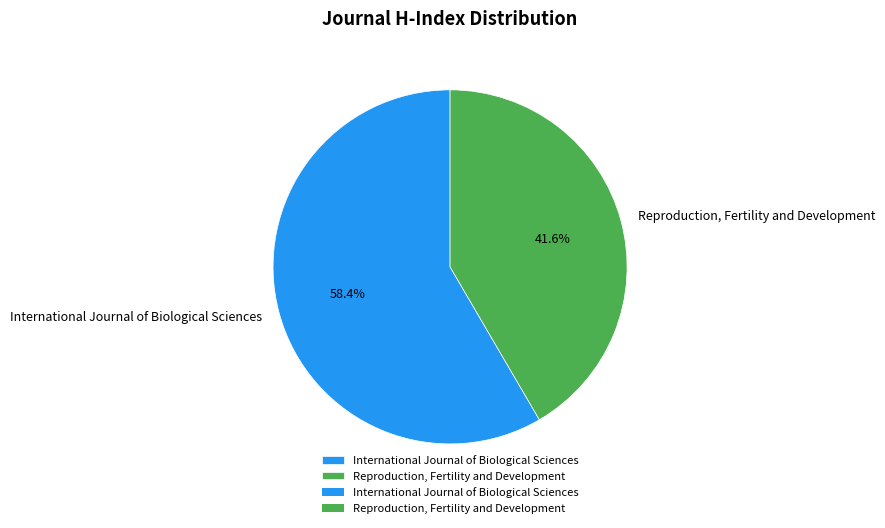

How many segments does this pie chart have?

2